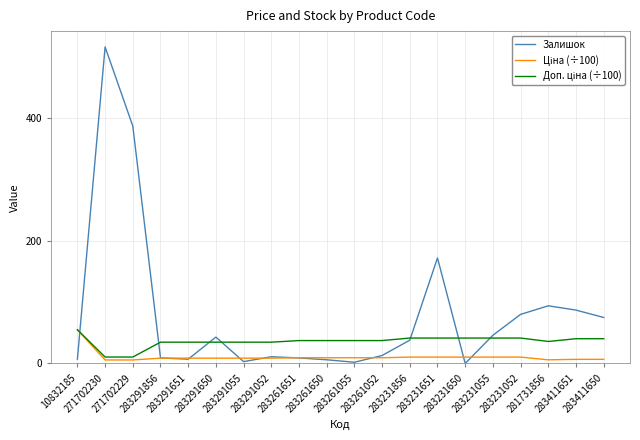

Which series has the largest range (max minus min)?

Залишок